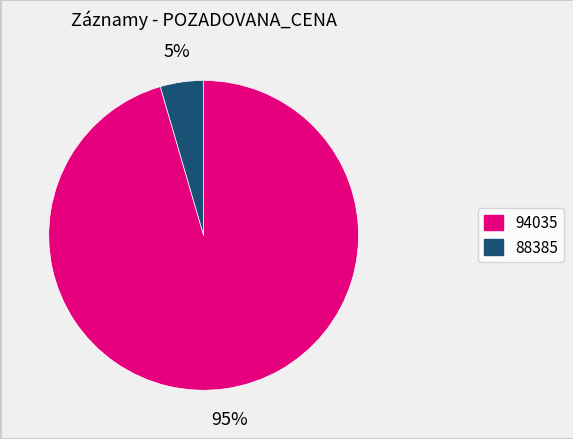

Between 94035 and 88385, which is larger?

94035